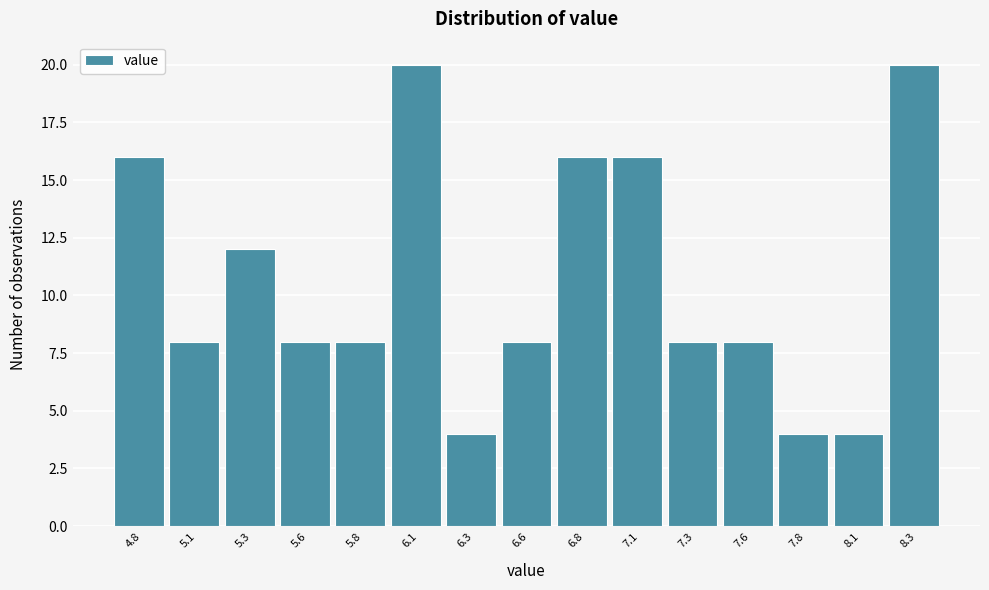

Reading left to right, list all the values displayed in this chart.

16	8	12	8	8	20	4	8	16	16	8	8	4	4	20